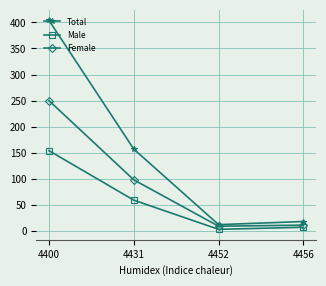

Count the number of data series in this chart.

3